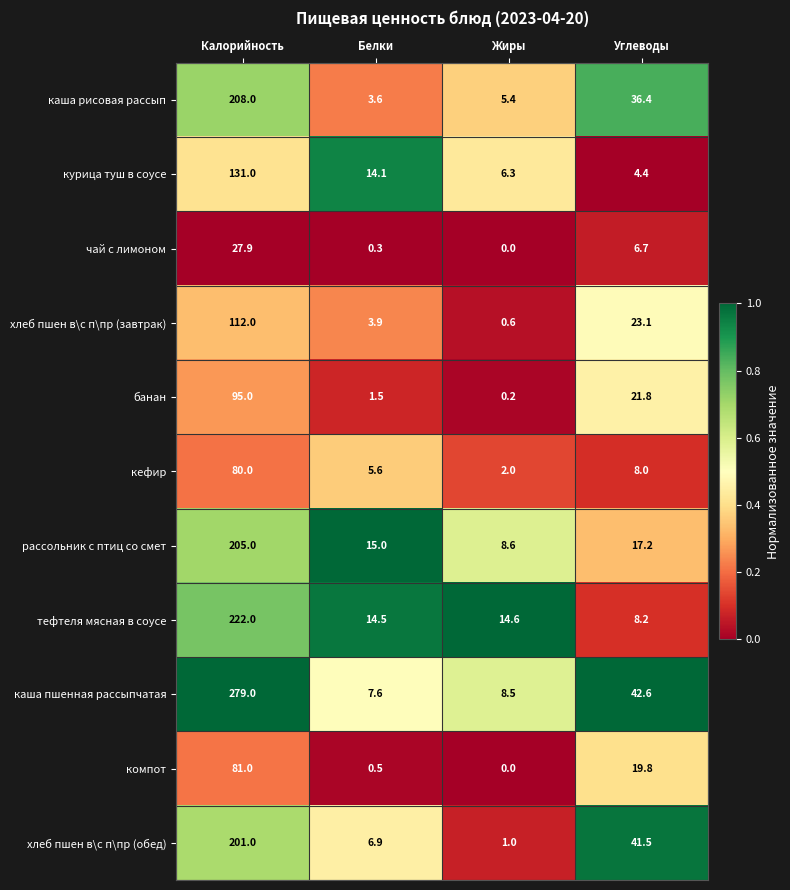

How many data points does each series have?

4